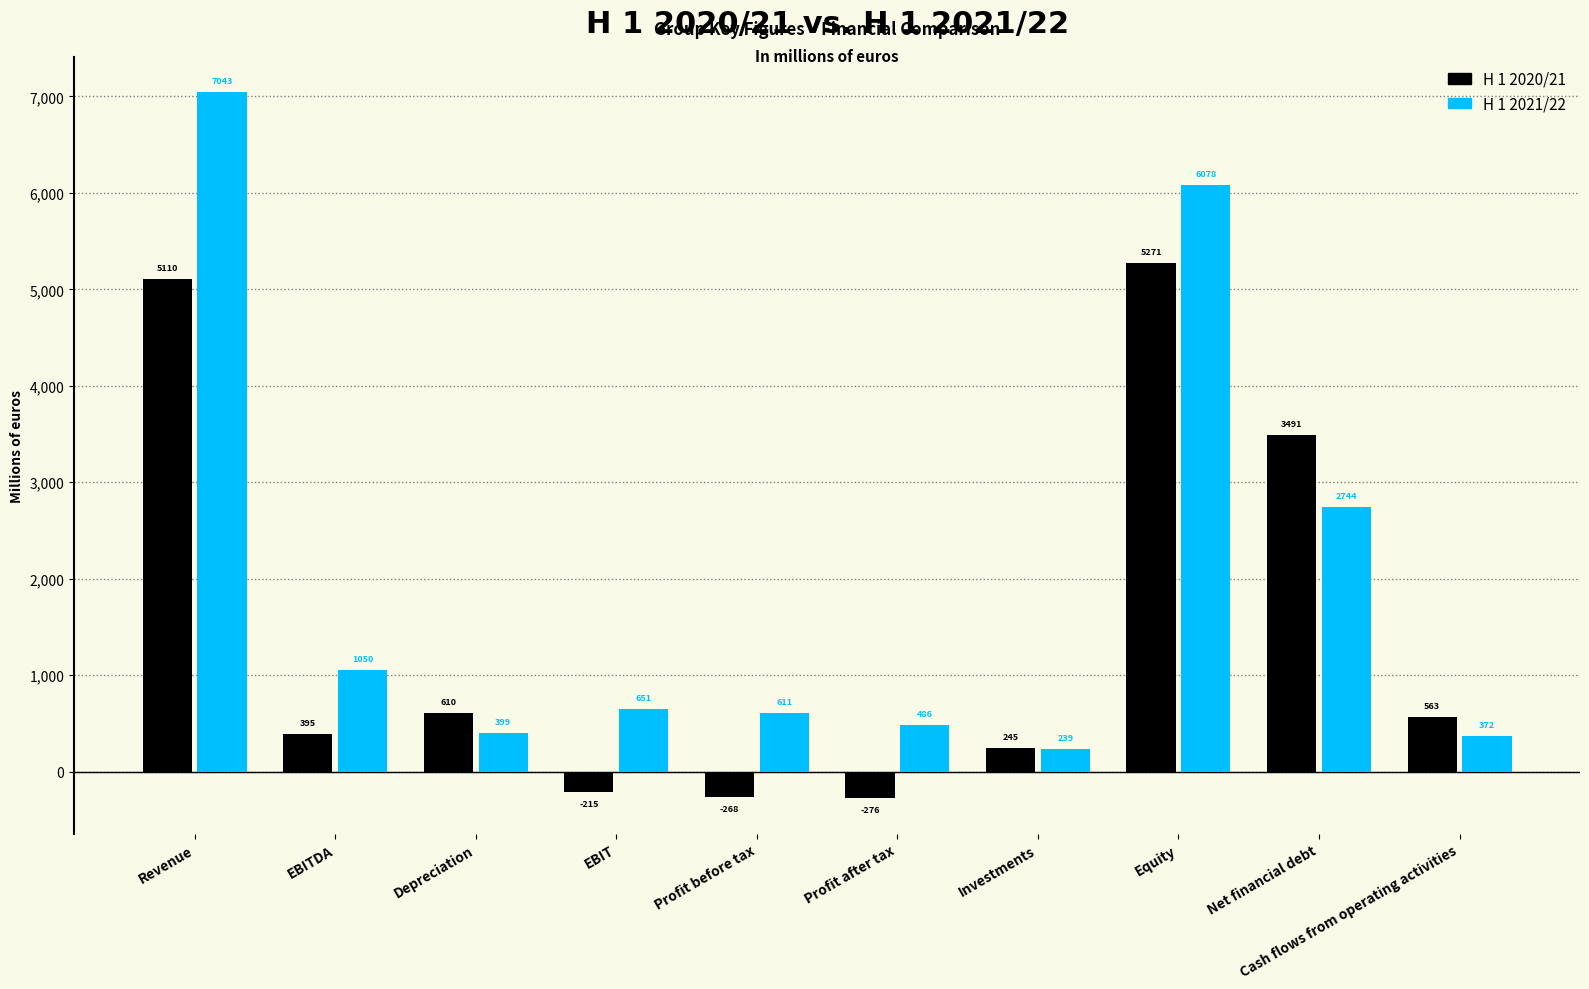

What is the sum of the H 1 2021/22 values at Profit after tax and Revenue?

7528.6